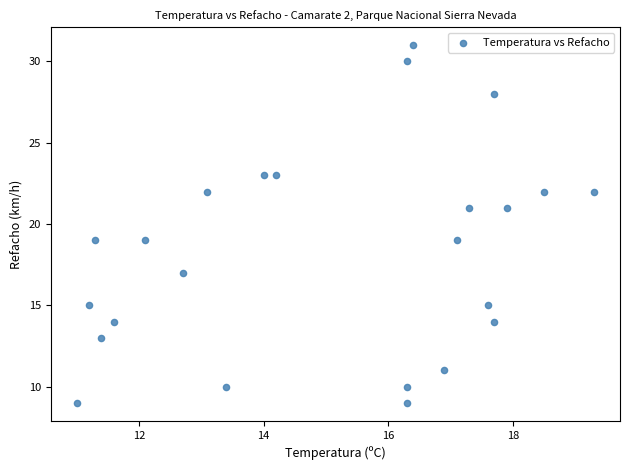

What is the range of Y values (max minus min)?

22